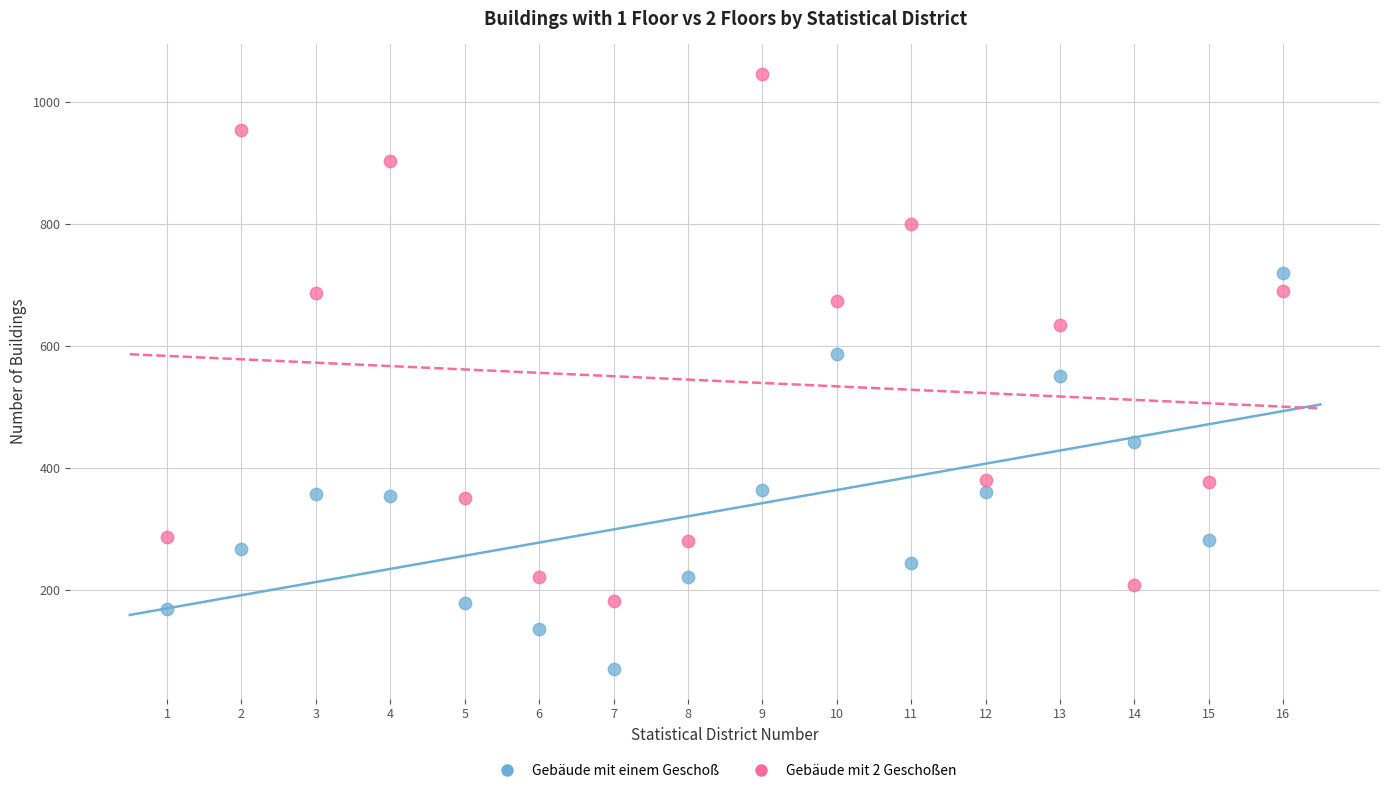

Across all data points, what is the range of Y values (max minus min)?

976